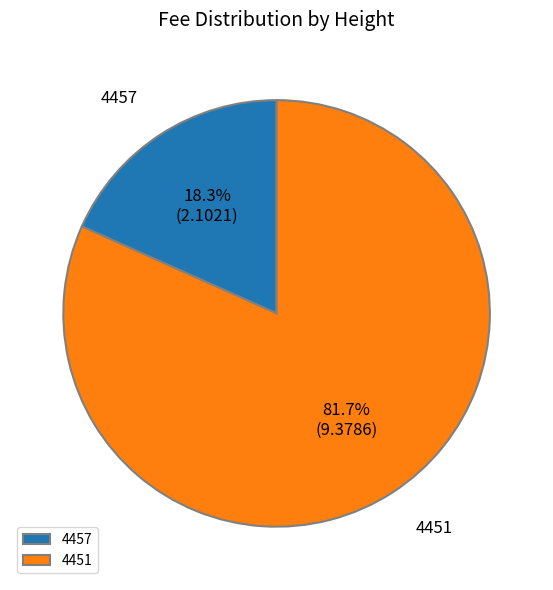

Is there a majority slice in this chart?

Yes